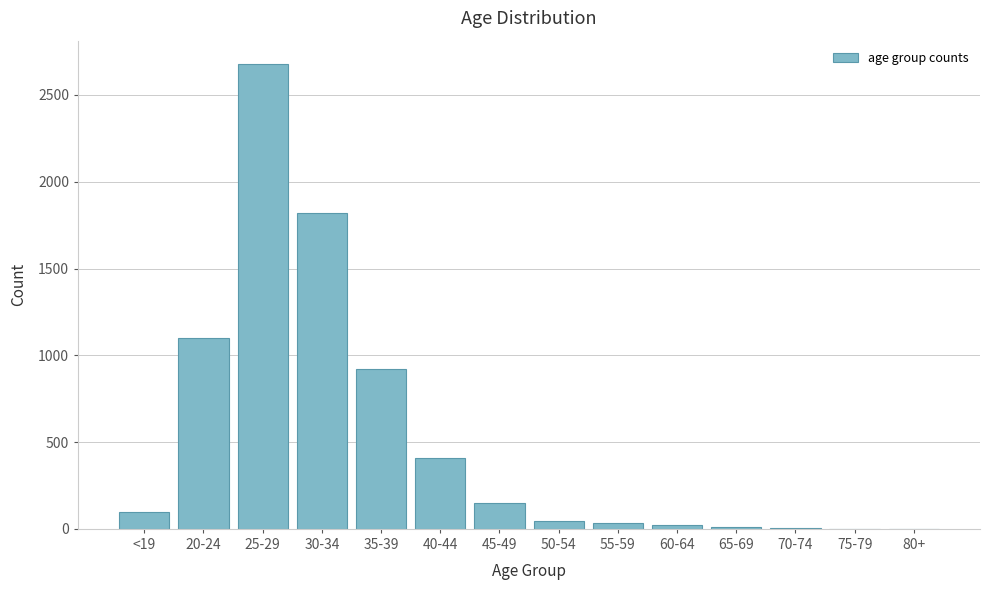

Where is the data nearest to the value 1340?

20-24